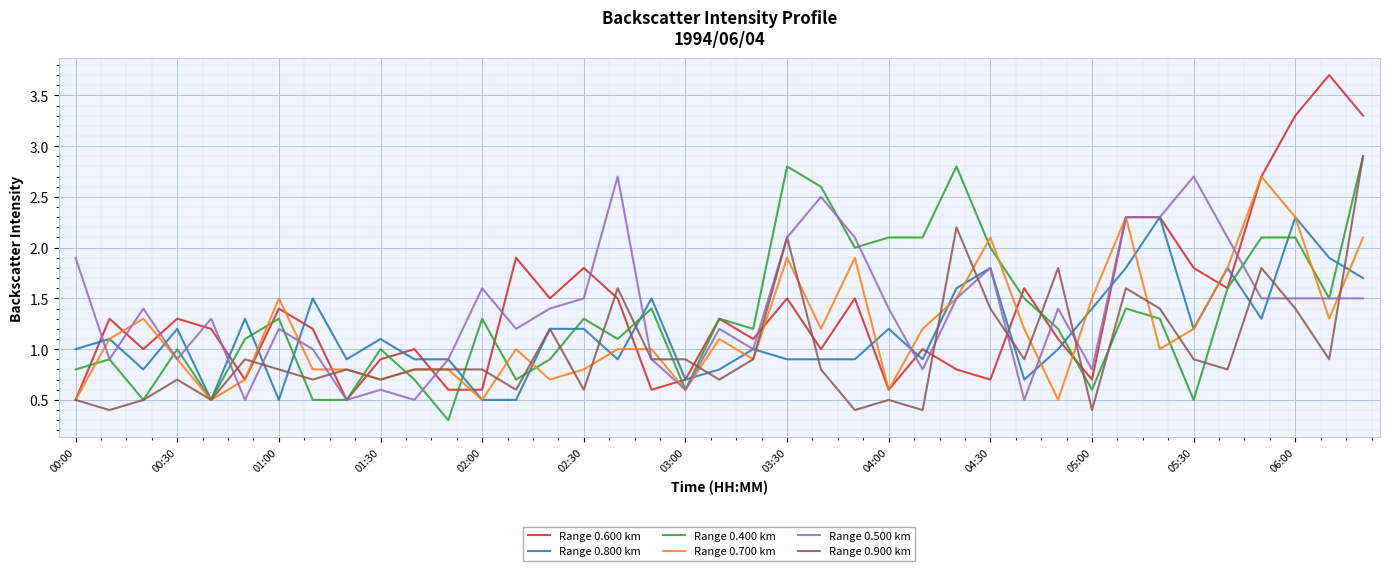

True or false: Range 0.600 km has more than 1 points higher than both neighbors.

True